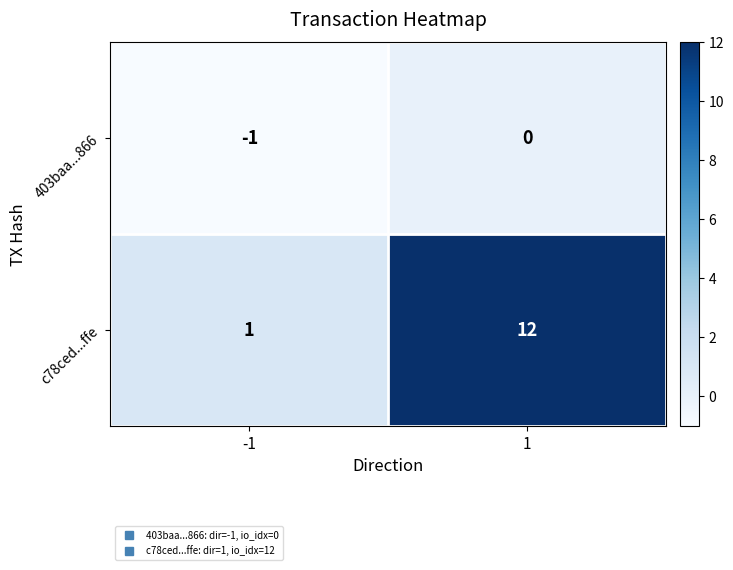

The value of c78ced...ffe at 1 is 7. True or false?

False